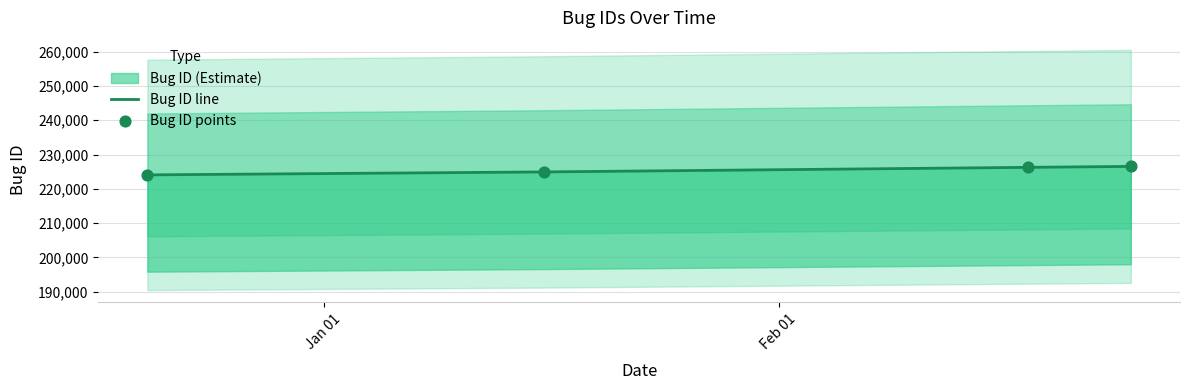

Which series has the largest total across all categories?

Bug ID line